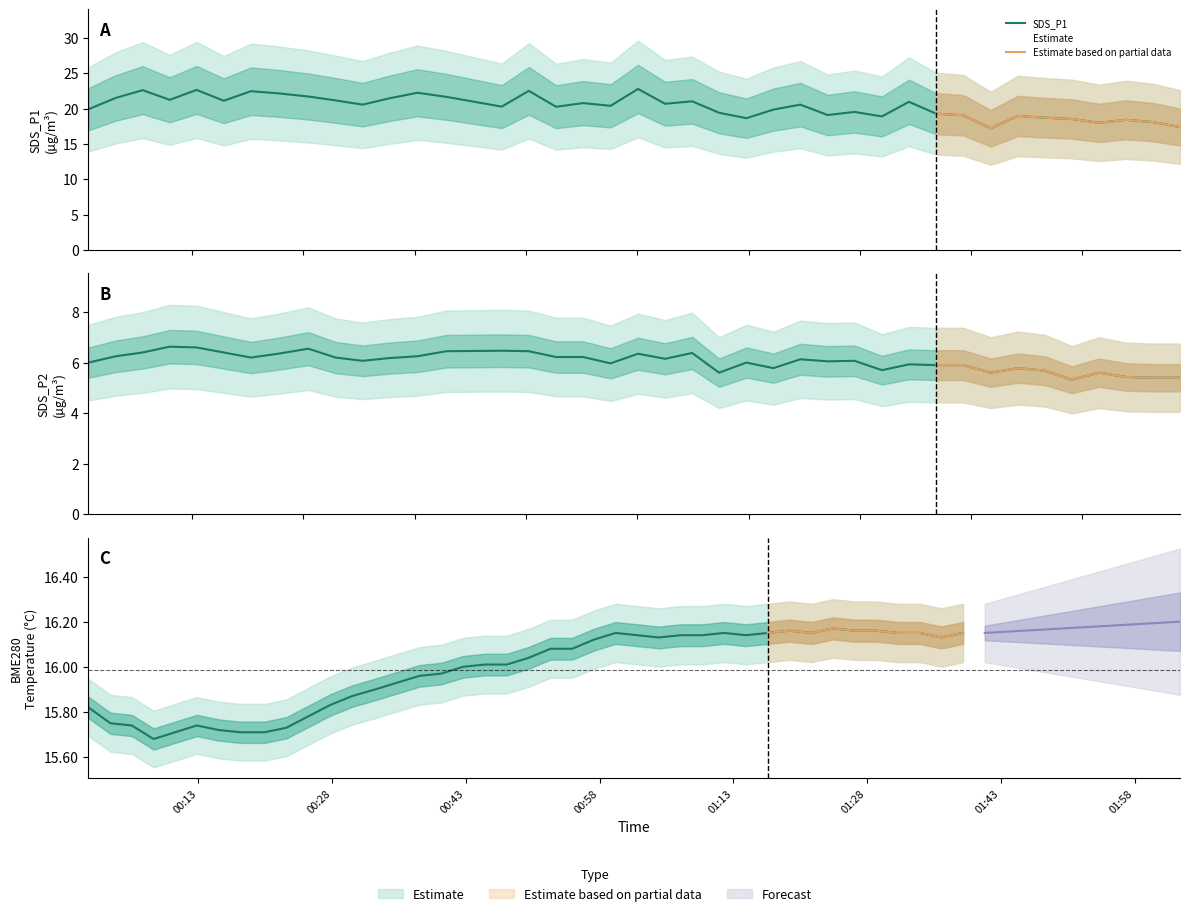

True or false: SDS_P1 and SDS_P2 intersect in this chart.

False